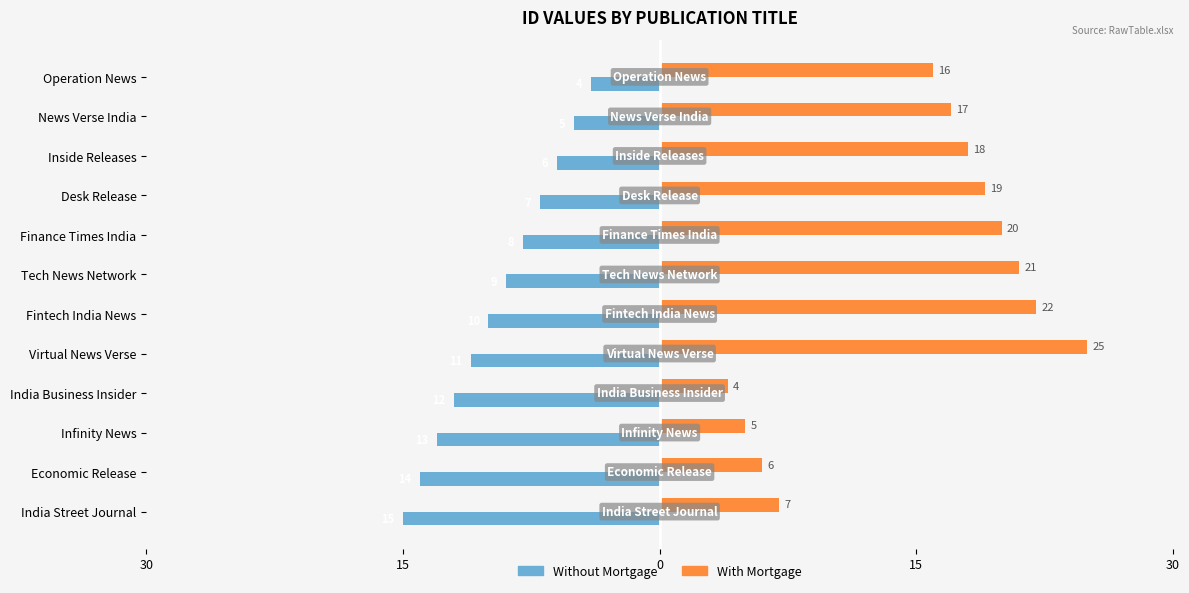

What are all the series names shown in the legend?

Without Mortgage, With Mortgage